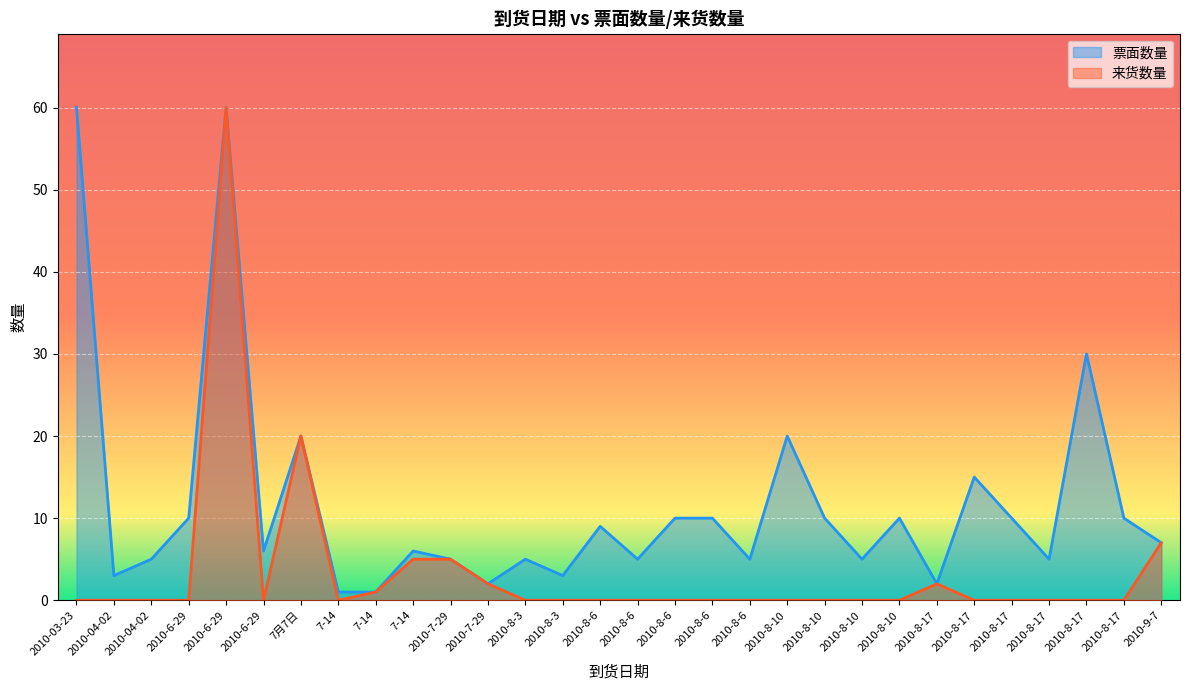

Read the 票面数量 value at 2010-6-29, to the nearest 5.

5